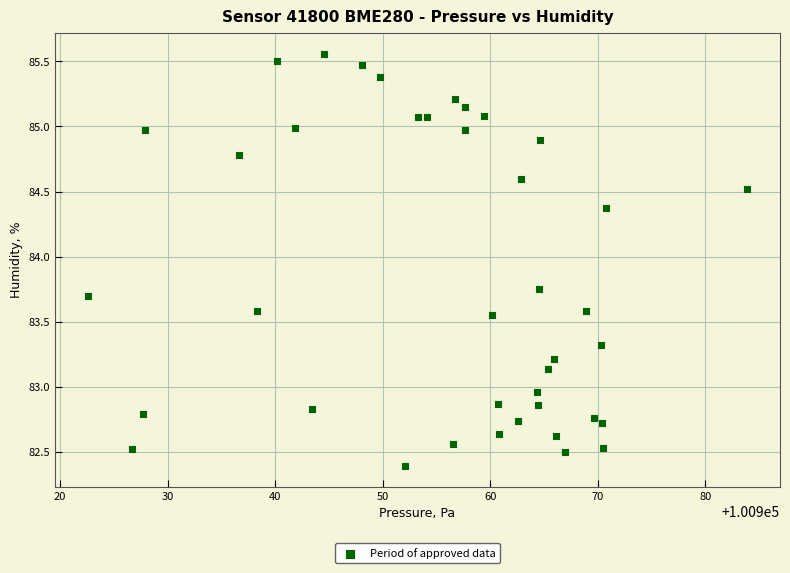

What is the range of X values (max minus min)?

61.3